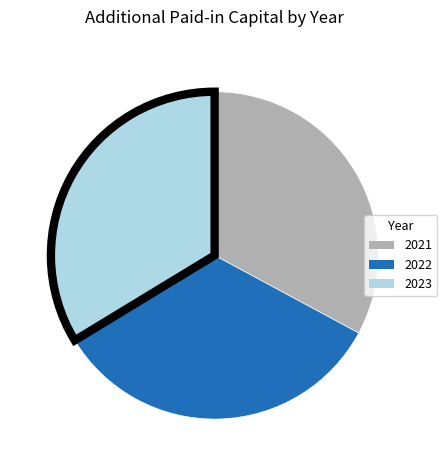

What is the ratio of the value at 2022 to the value at 2021?

1.0